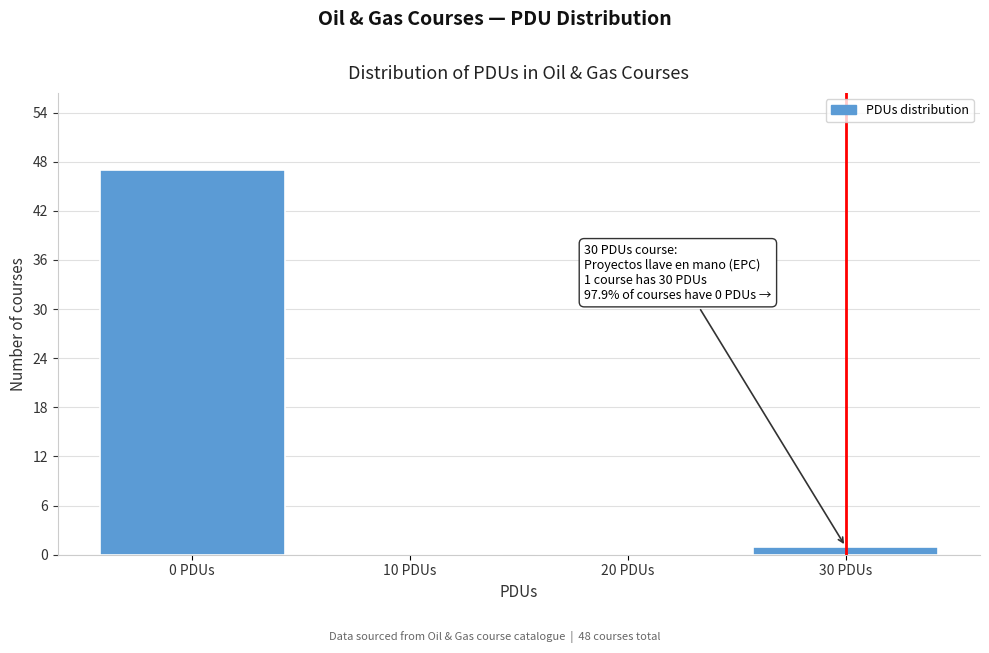

Over which range of the x-axis is the bar tallest?

-5 to 5